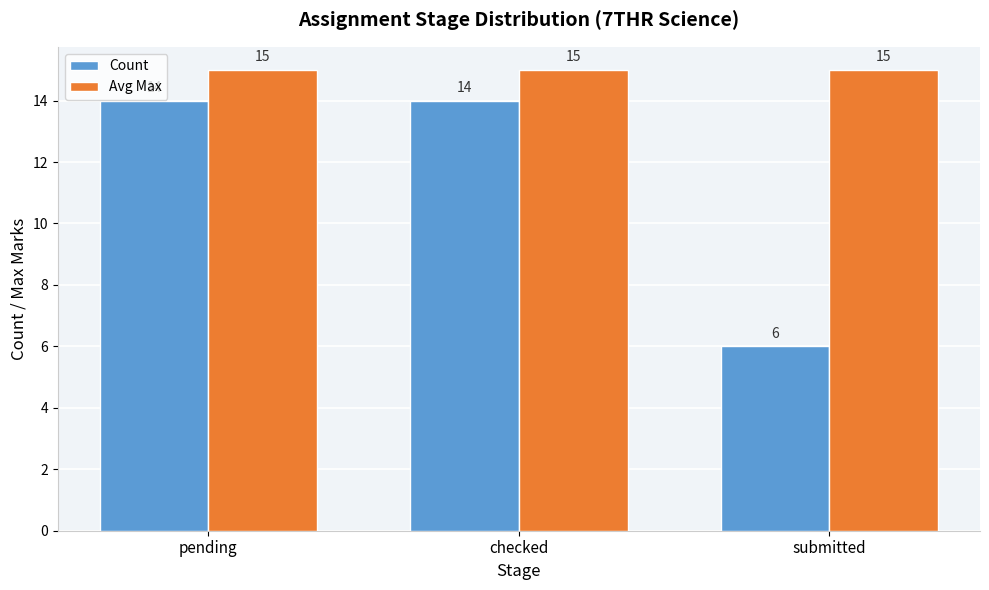

The Count series shows 3 at submitted. True or false?

False